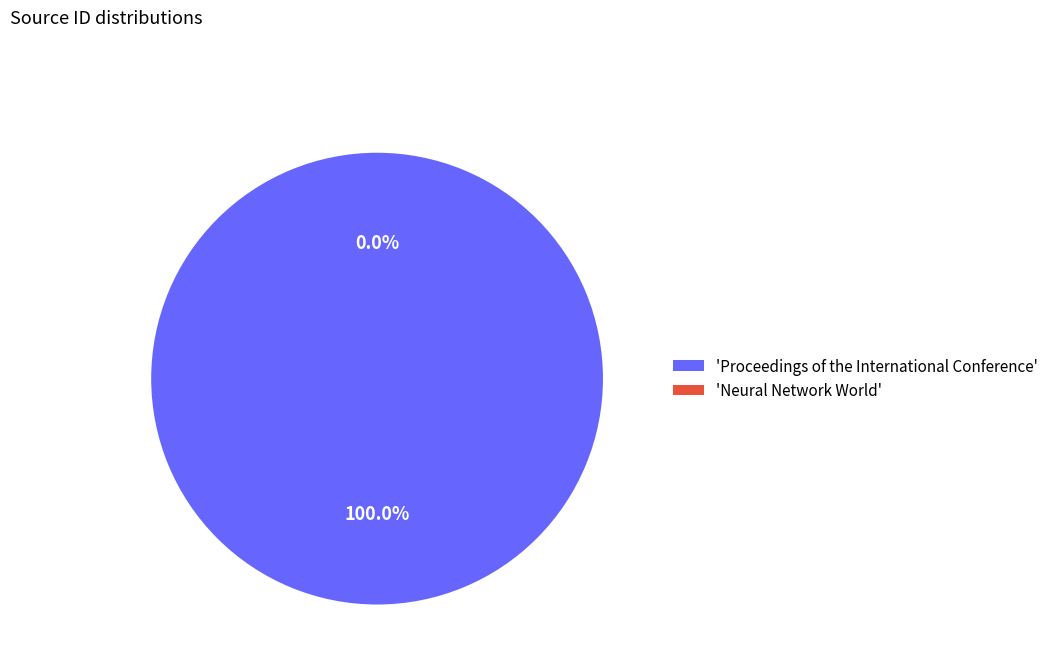

Rank the categories by value from highest to lowest.

Proceedings of the International Conference, Neural Network World